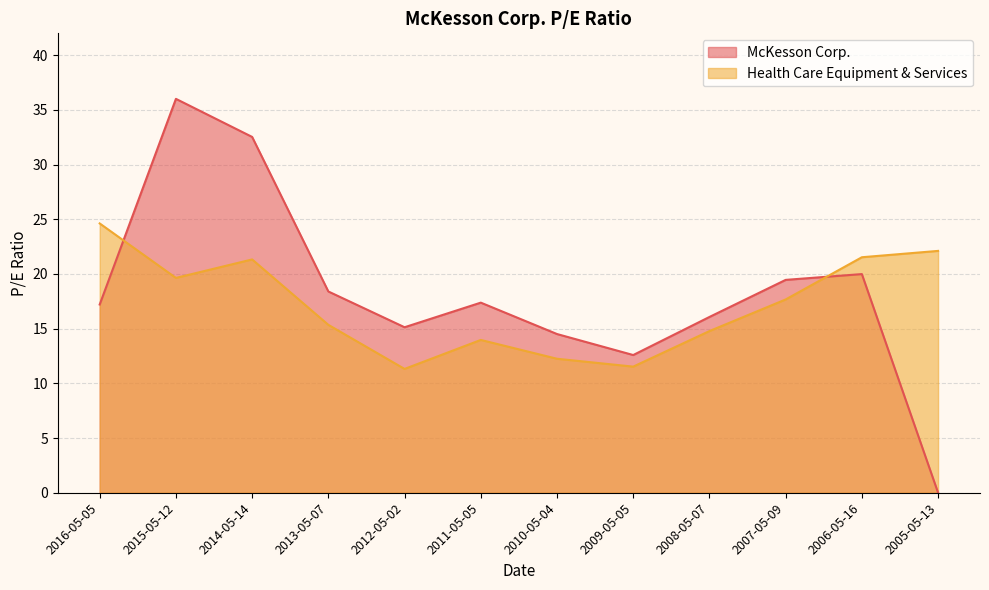

What are all the series names shown in the legend?

McKesson Corp., Health Care Equipment & Services